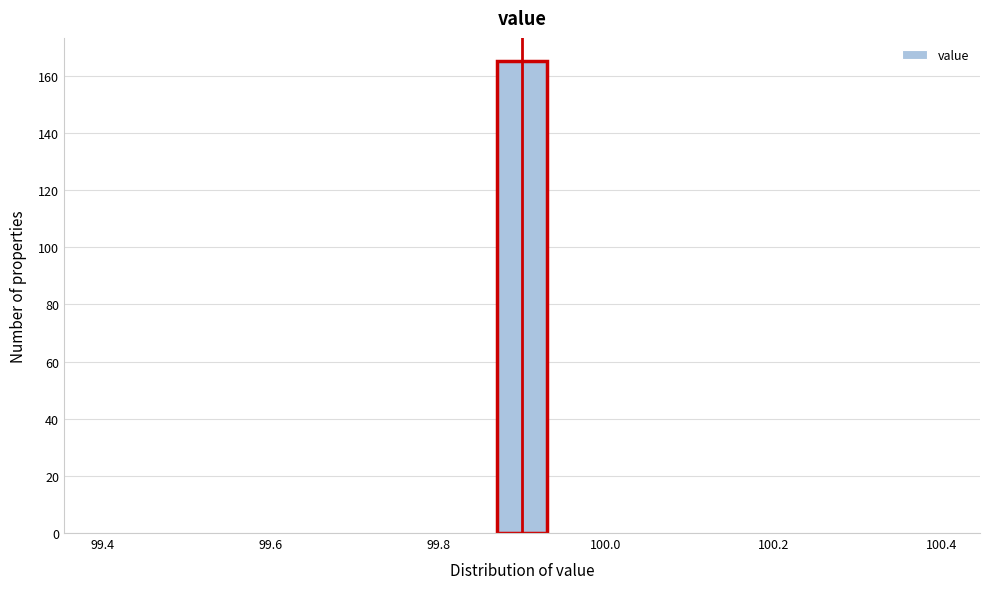

Around what value on the x-axis is the tallest bar? Give the approximate position of its centre, as read against the axis.

99.90